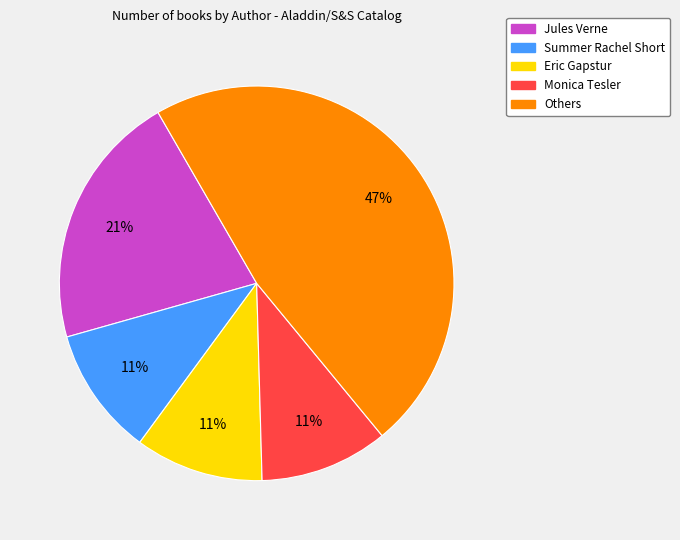

Does any single category account for the majority?

No